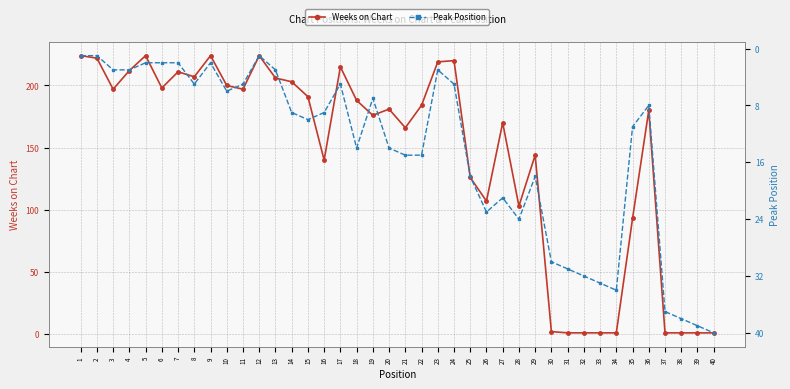

What is the value of the Peak Position point at the 16th from the left?

9